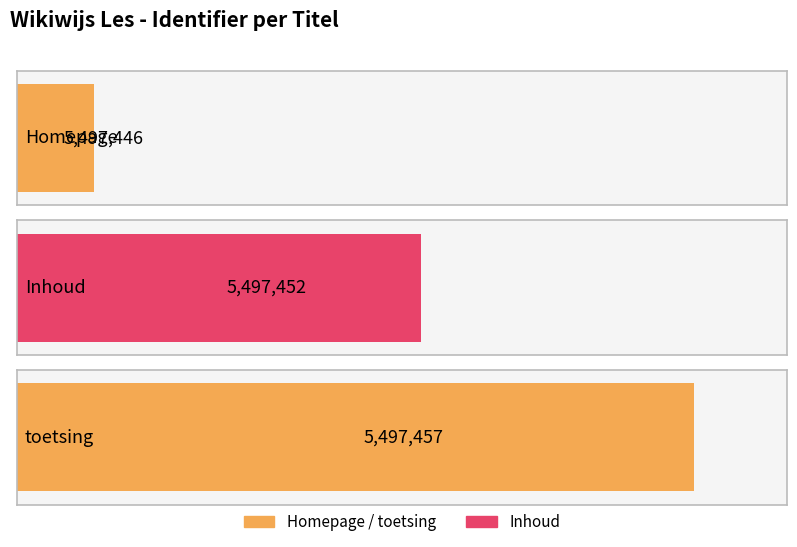

Rank the categories by value from highest to lowest.

toetsing, Inhoud, Homepage